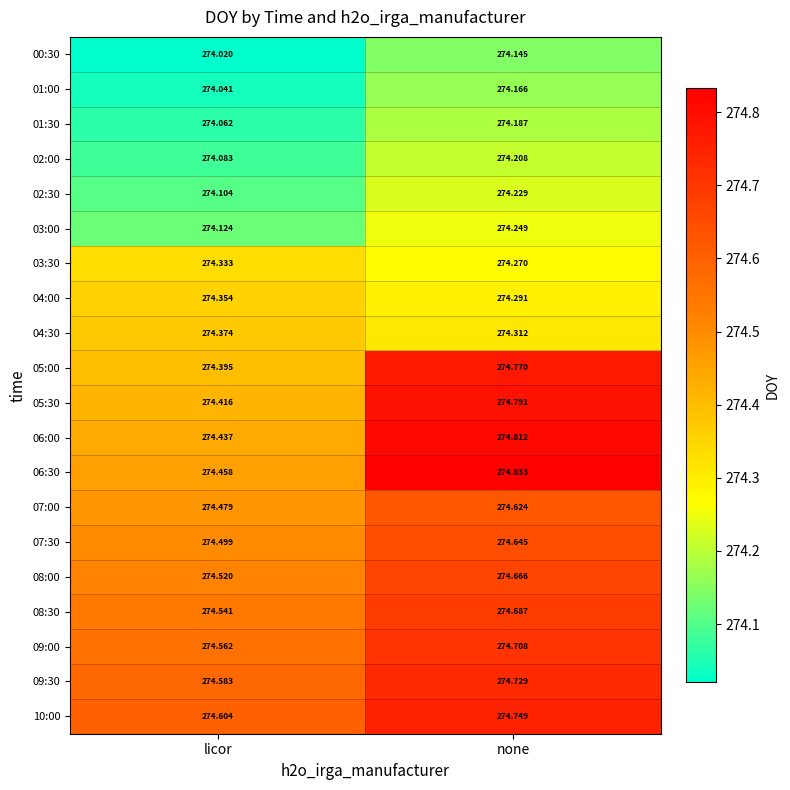

At which label is 06:00 closest to 274?

licor